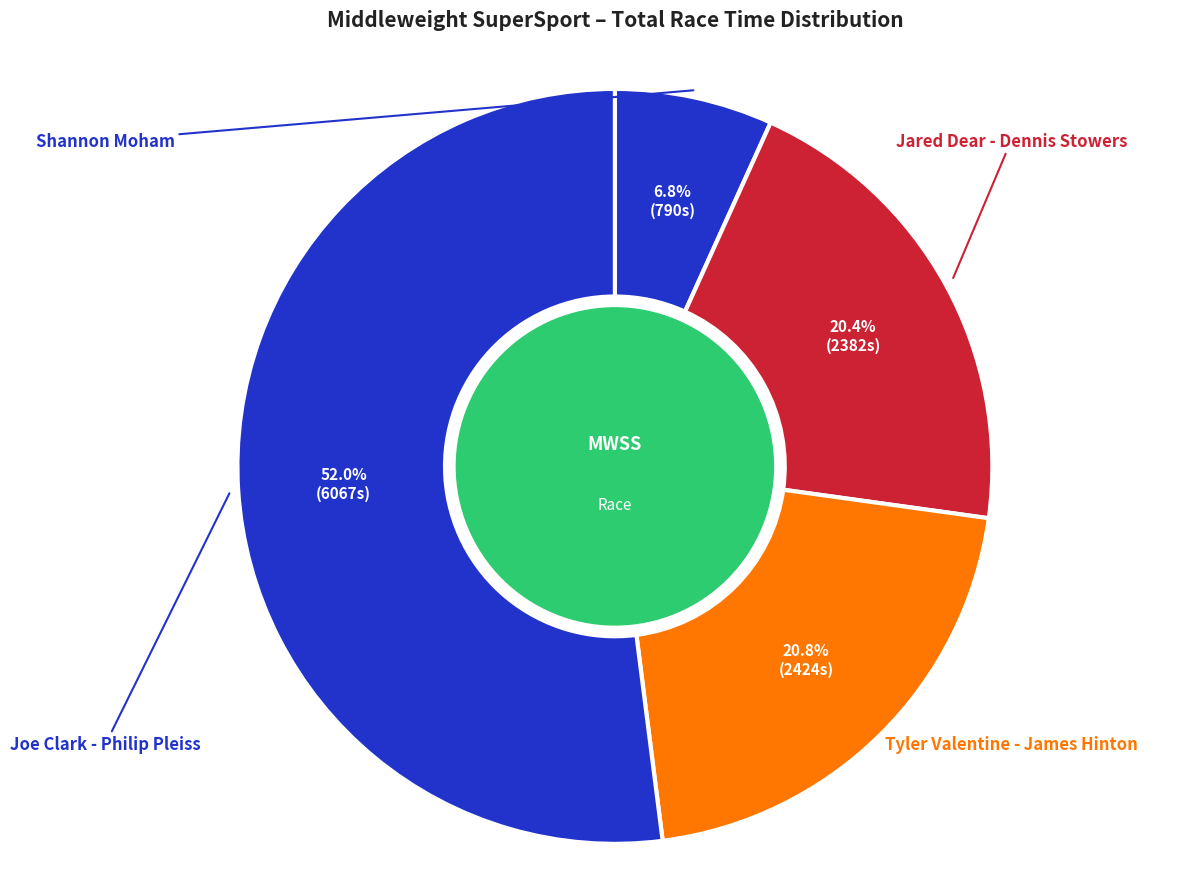

Count the number of slices in the pie.

4